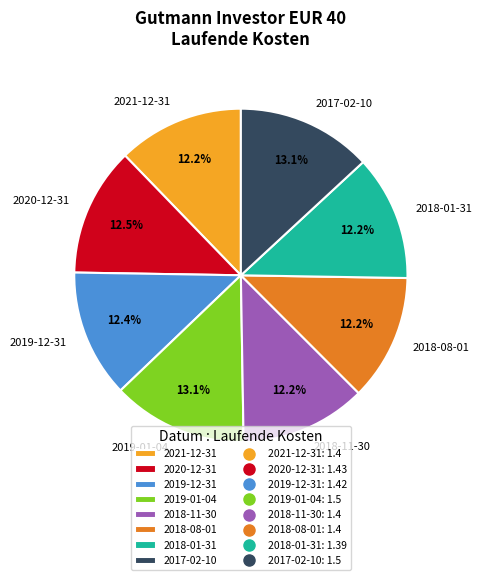

Combined, do 2018-11-30 and 2019-01-04 account for over 50%?

No